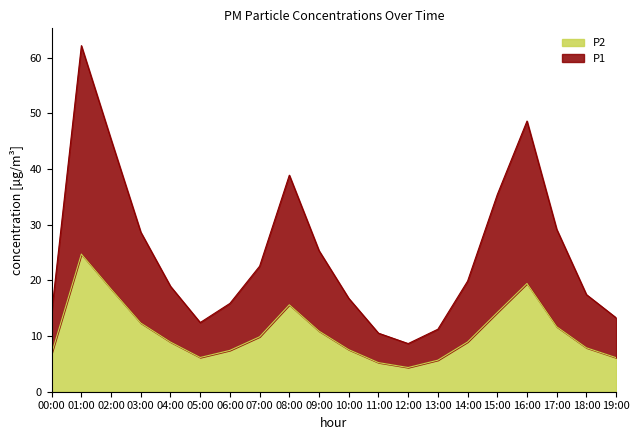

What is the value of the P2 point at the 20th from the left?

6.1